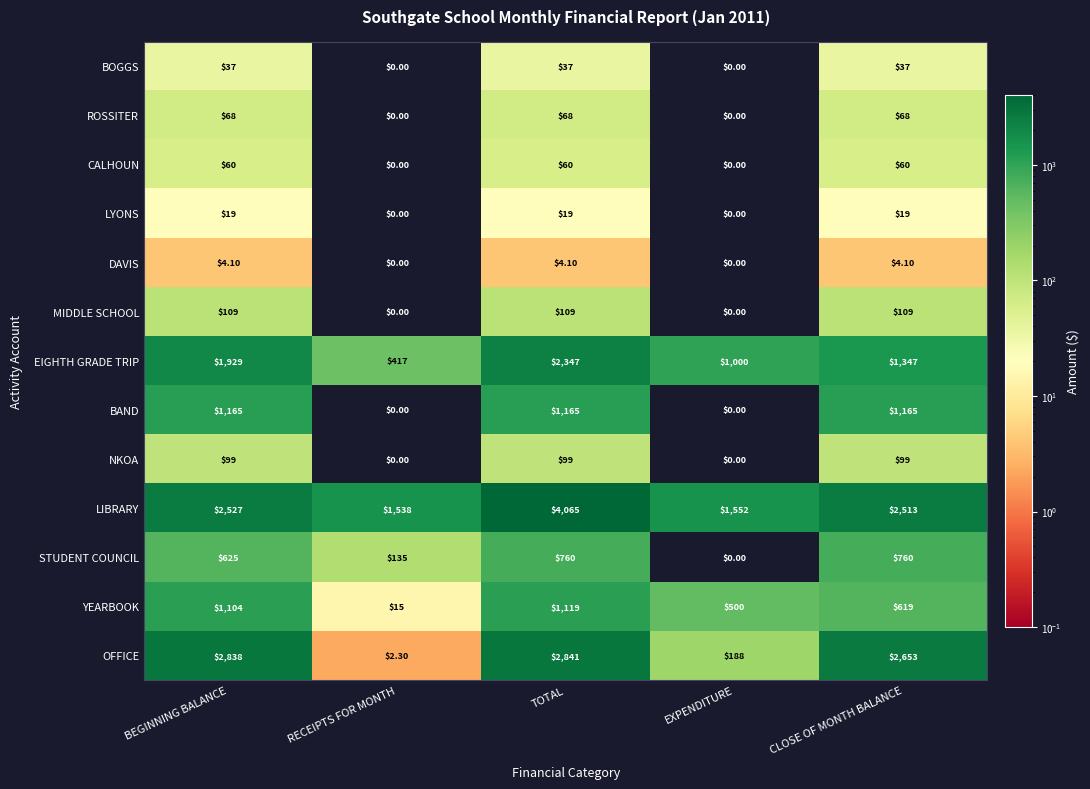

What is the sum of the DAVIS values at TOTAL and CLOSE OF MONTH BALANCE?

8.2